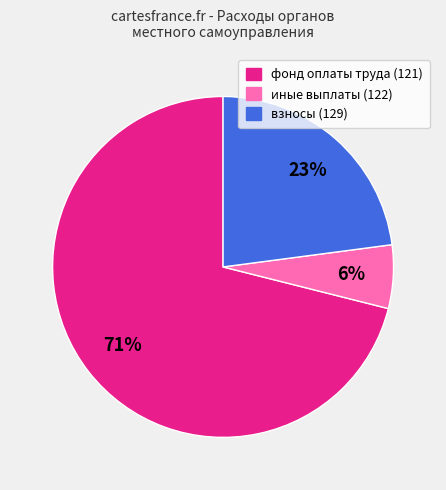

True or false: фонд оплаты труда (121) accounts for 86% of the total.

False